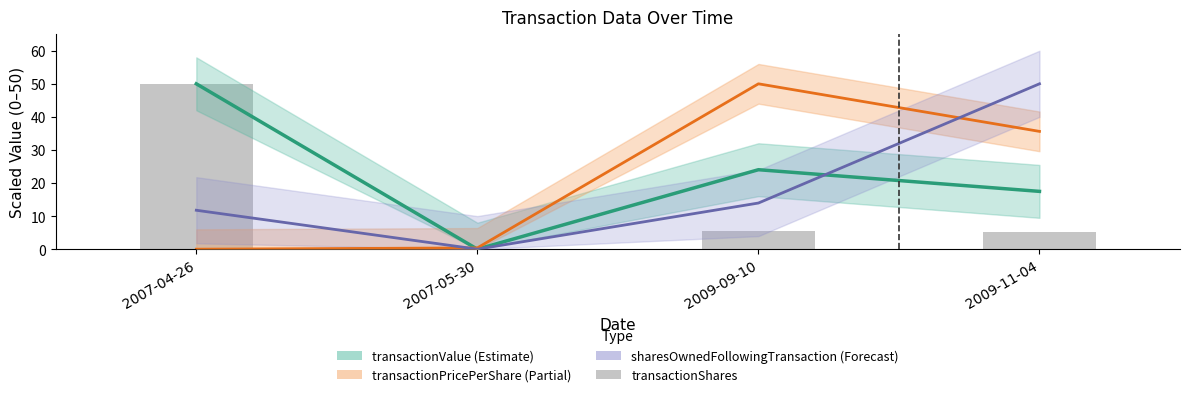

What is the label of the 2nd bar from the left?

2007-05-30